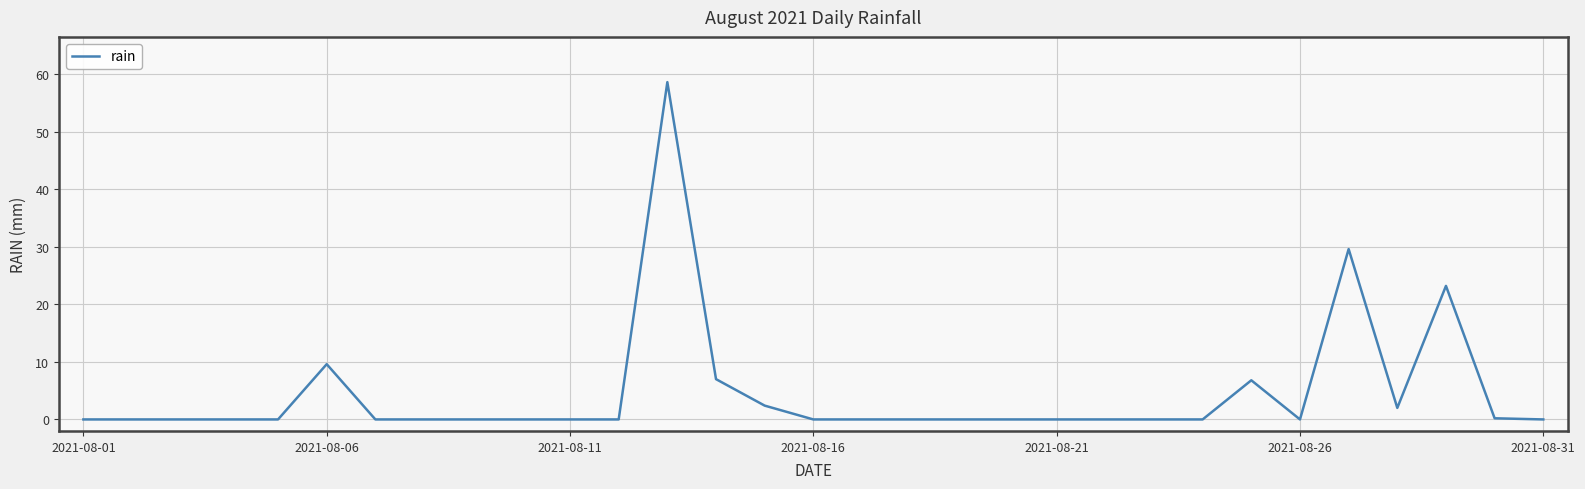

What is the greatest value displayed?

58.6